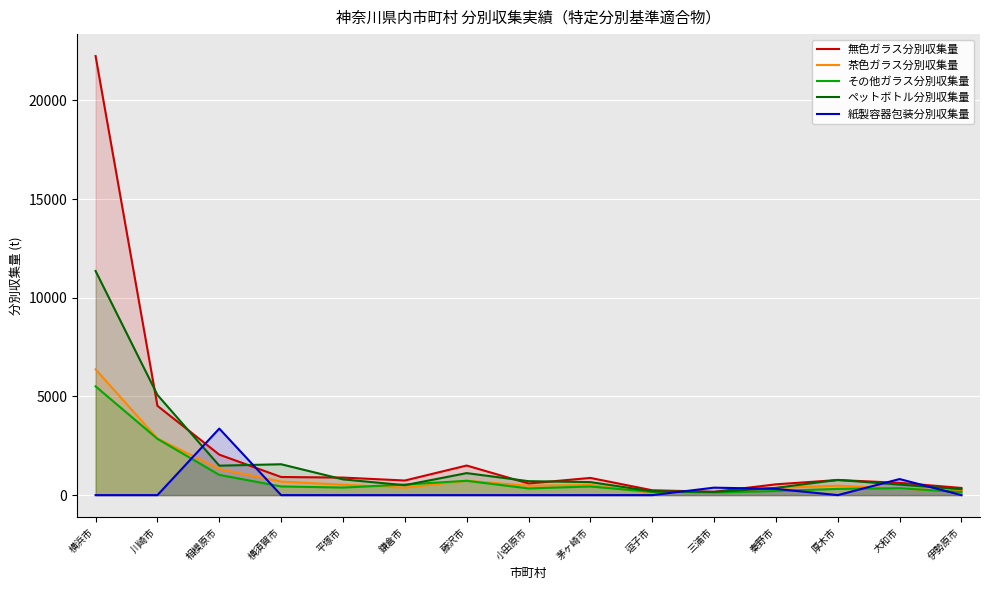

True or false: 紙製容器包装分別収集量 has a value of 0.0 at 伊勢原市.

True